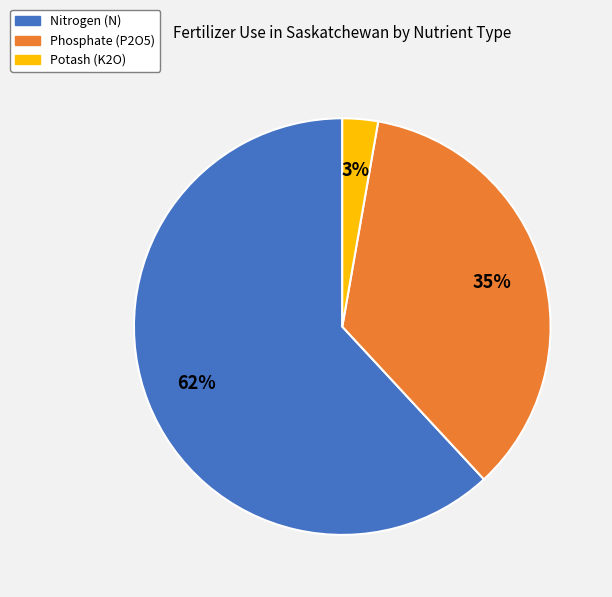

To the nearest percent, what is the average slice percentage?

33%